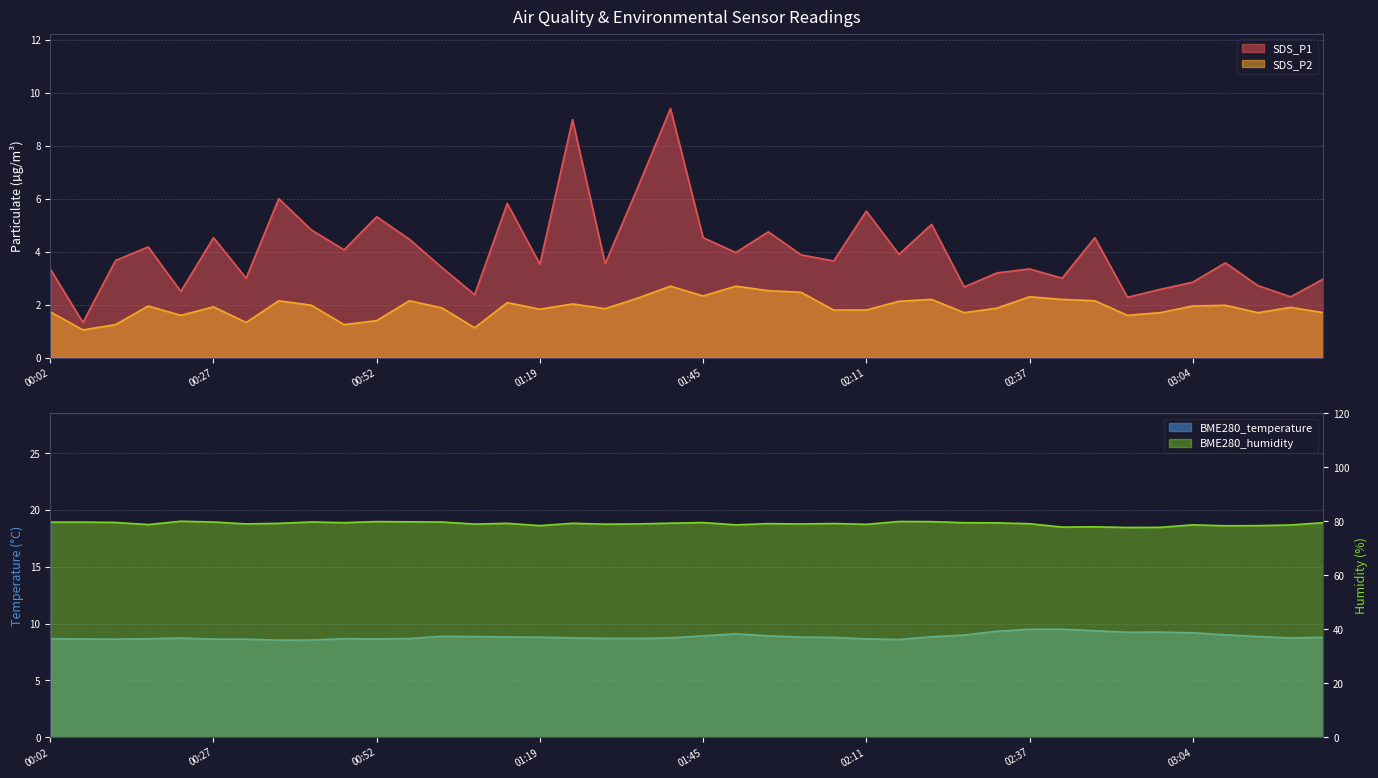

The value of SDS_P1 at 03:24 is 3.0. True or false?

True